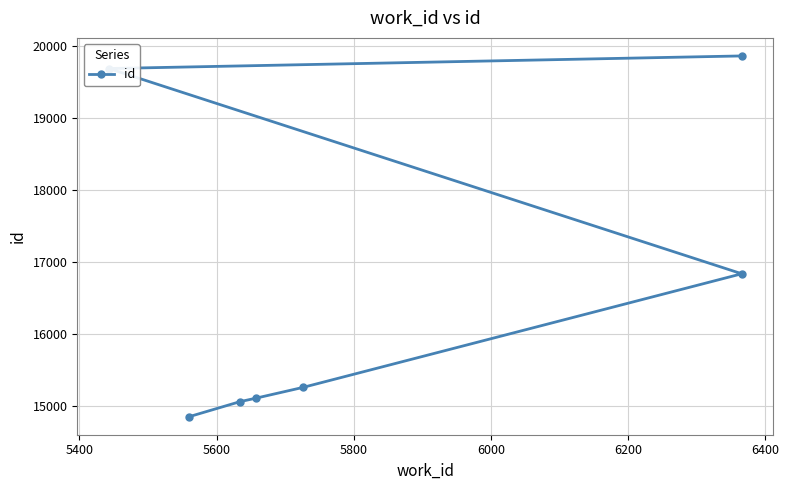

What is the smallest value displayed?

14856